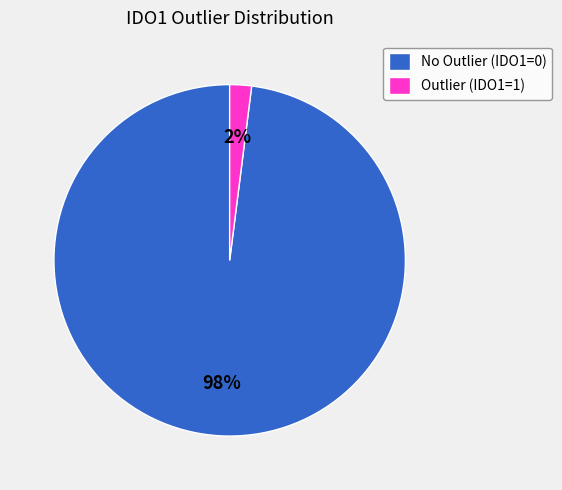

Which category has the biggest portion of the pie?

No Outlier (IDO1=0)